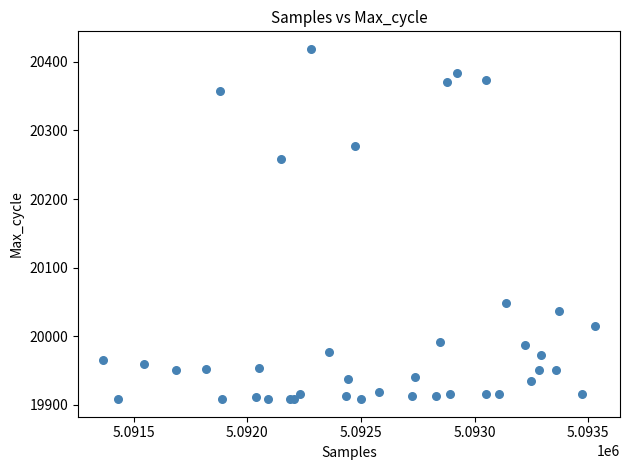

What Y value in the scatter plot is closest to 20163?

20259